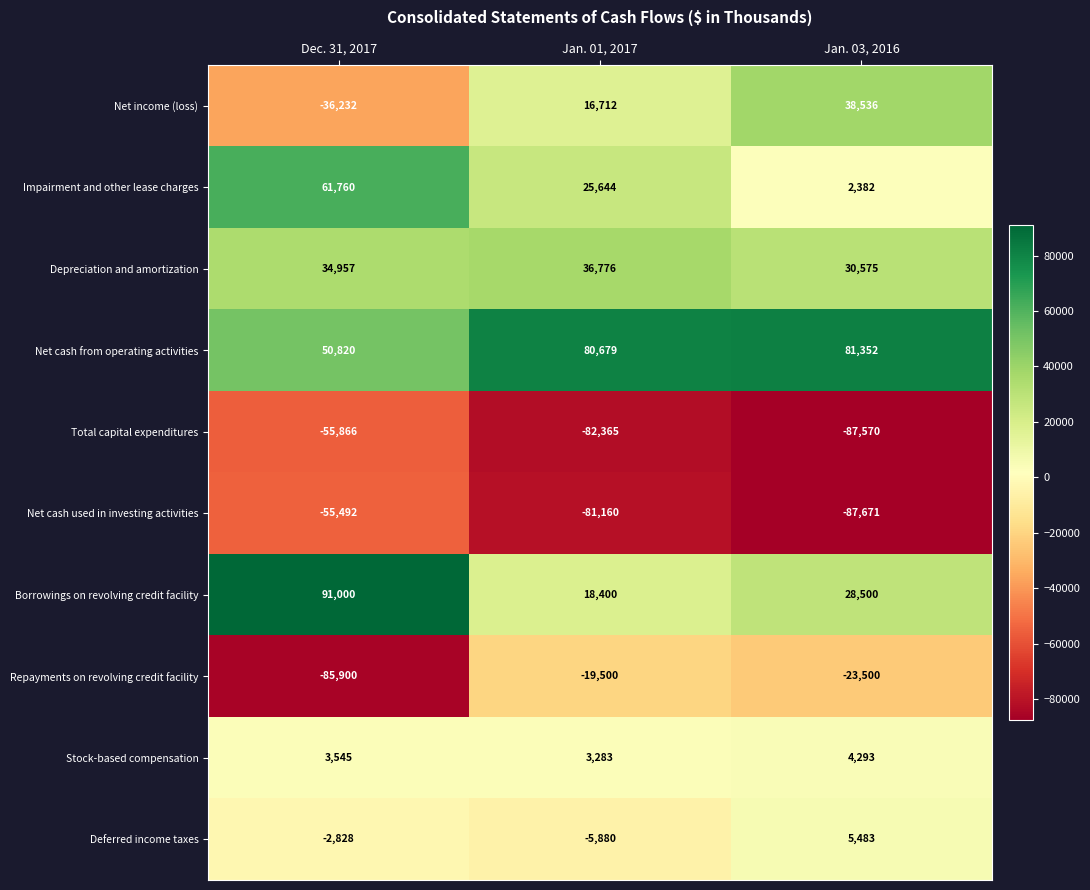

Where is Total capital expenditures nearest to the value -71718?

Jan. 01, 2017